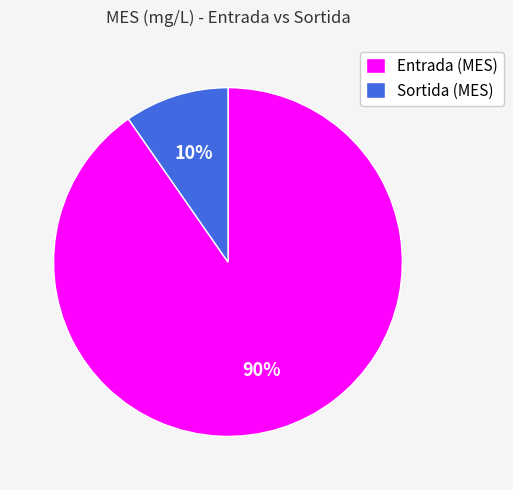

How many segments does this pie chart have?

2